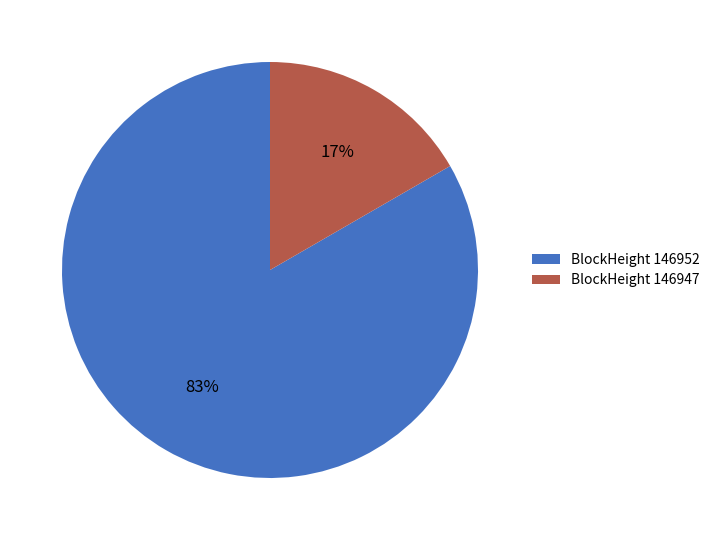

Is the sum of BlockHeight 146947 and BlockHeight 146952 greater than half?

Yes